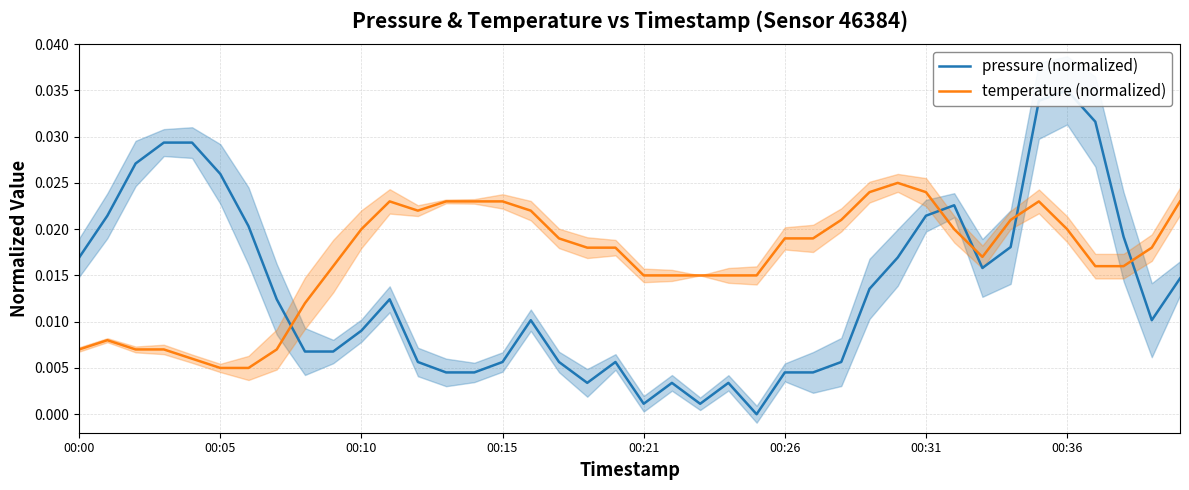

True or false: pressure (normalized) and temperature (normalized) cross at least once.

True